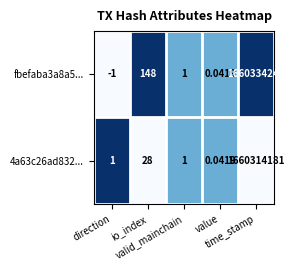

What is the difference between the highest and lowest values at io_index?

120.0